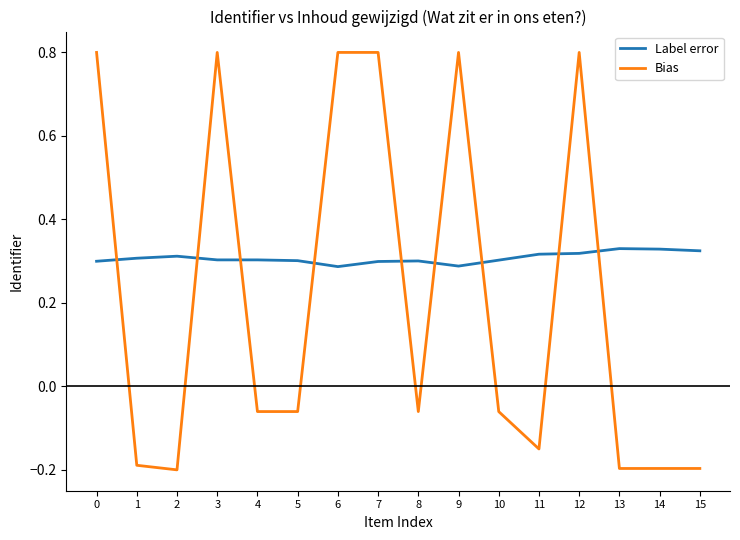

Is this an area chart (filled region under the line)?

No